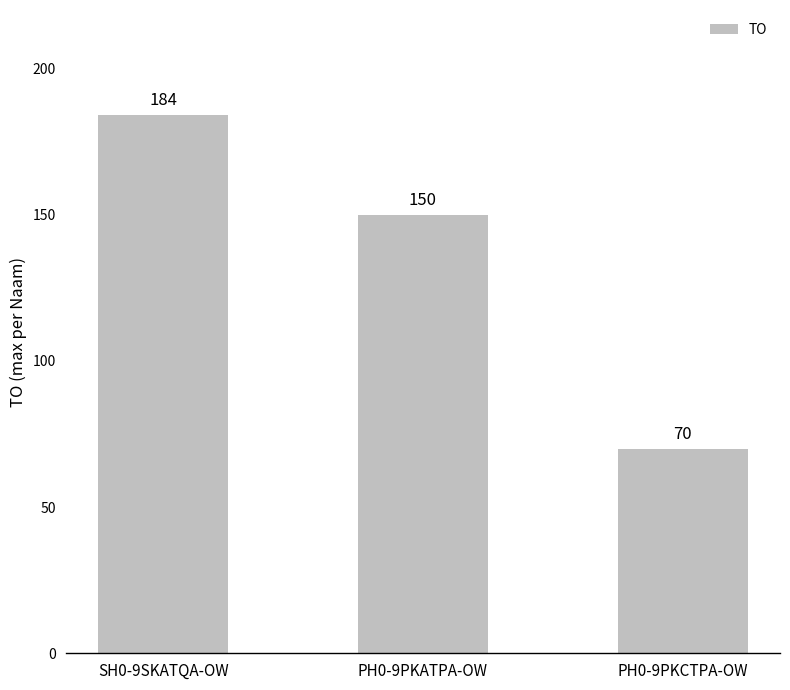

What is the difference between the values at PH0-9PKCTPA-OW and PH0-9PKATPA-OW?

80